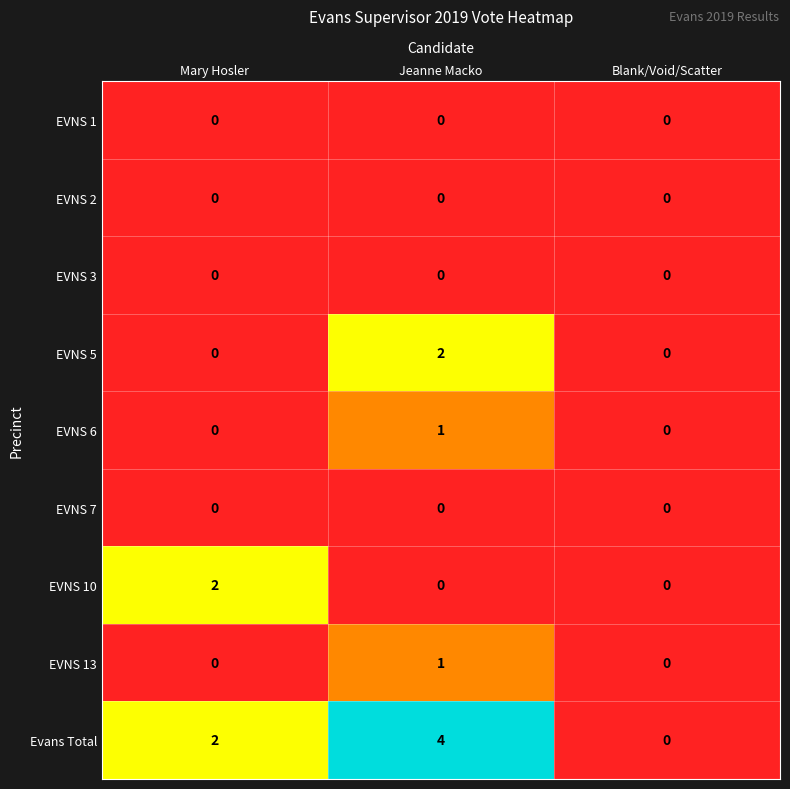

Which series changed the most between Jeanne Macko and Blank/Void/Scatter?

Evans Total